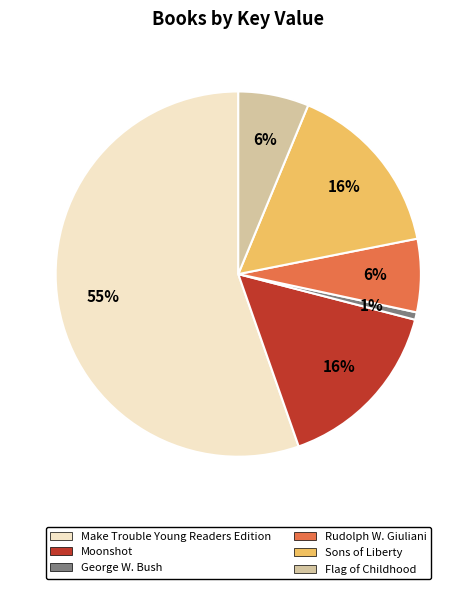

Is there a majority slice in this chart?

Yes